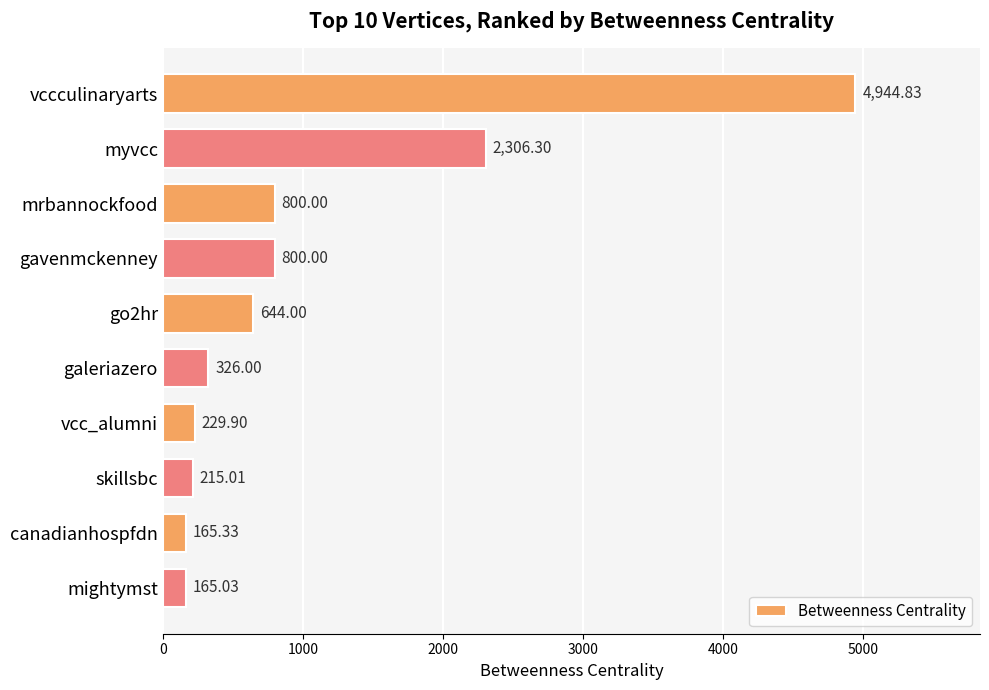

What is the label of the 2nd bar from the bottom?

canadianhospfdn